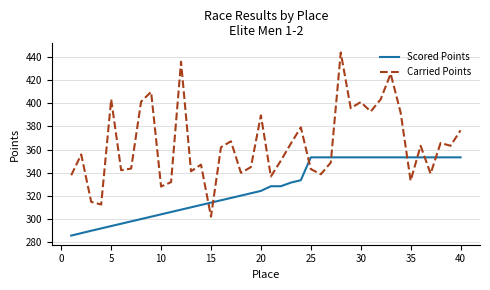

How many intersections are there between Carried Points and Scored Points?

8